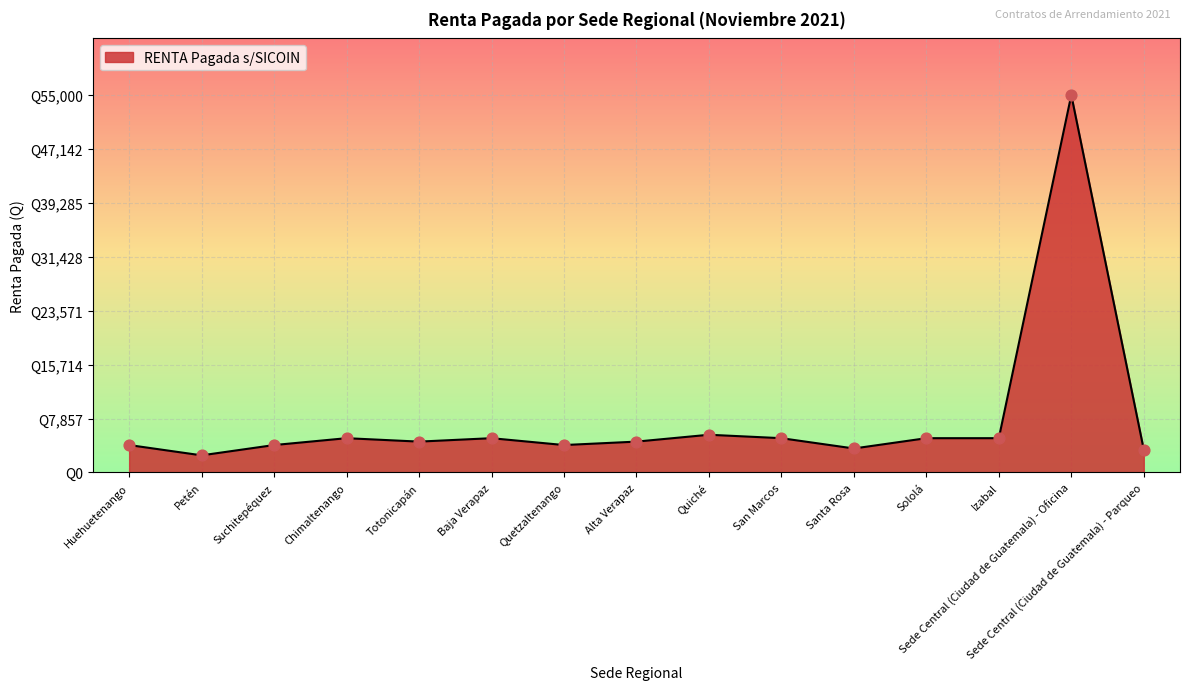

What is the ratio of the value at Santa Rosa to the value at Petén?

1.4